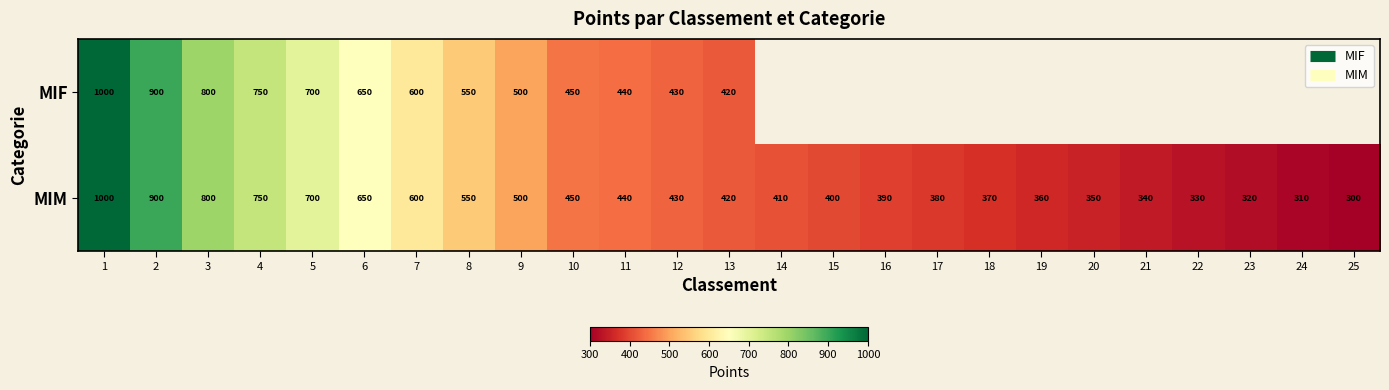

Where is MIF nearest to the value 710?

5